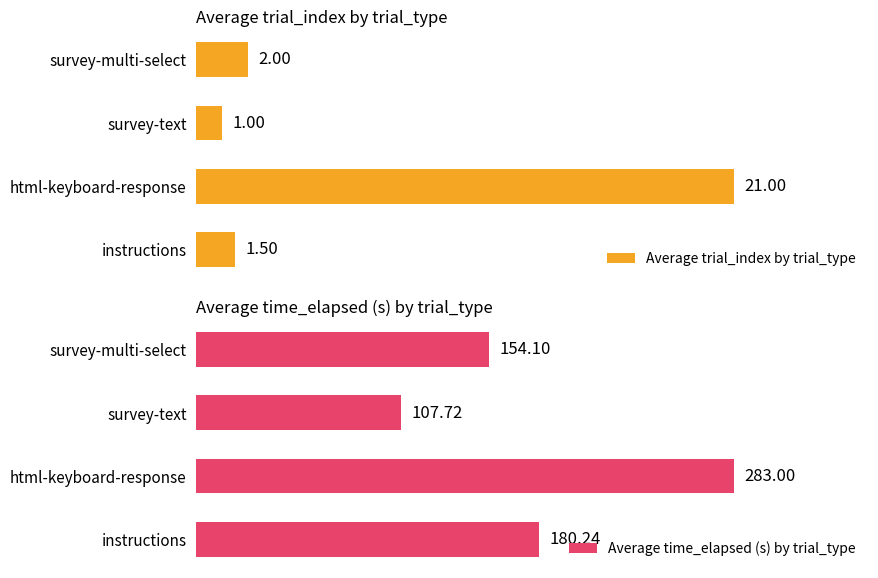

At which label is Average trial_index by trial_type closest to 11?

survey-multi-select